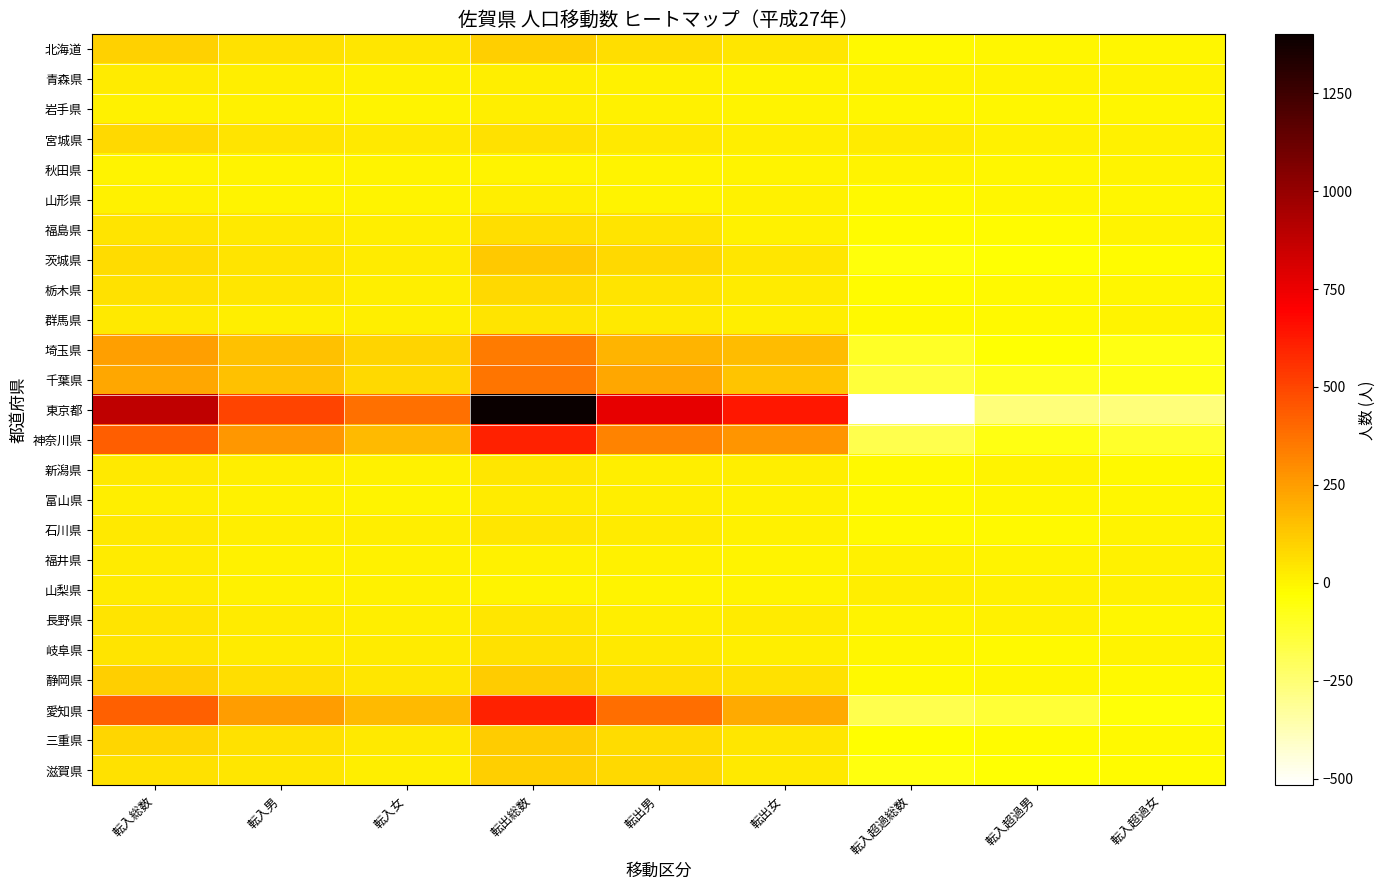

Count the number of categories in the chart.

9